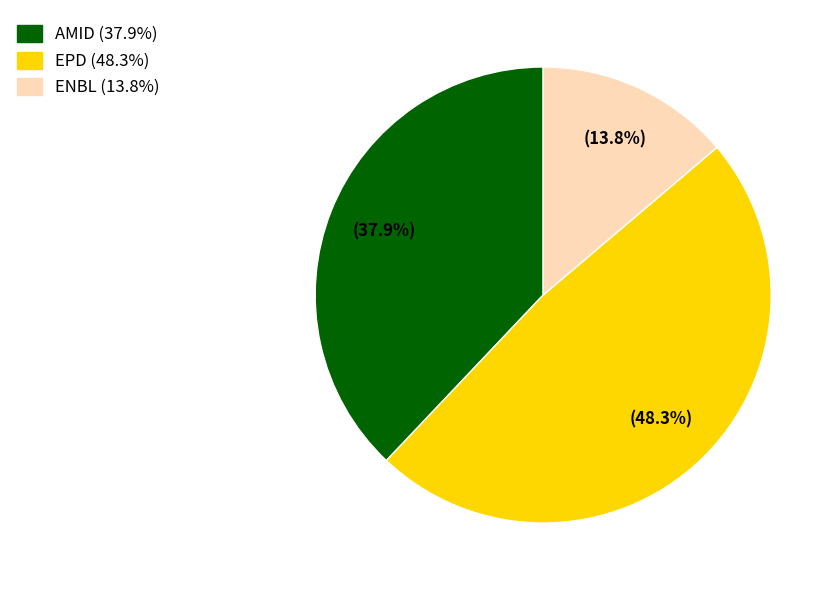

Between EPD and AMID, which is larger?

EPD